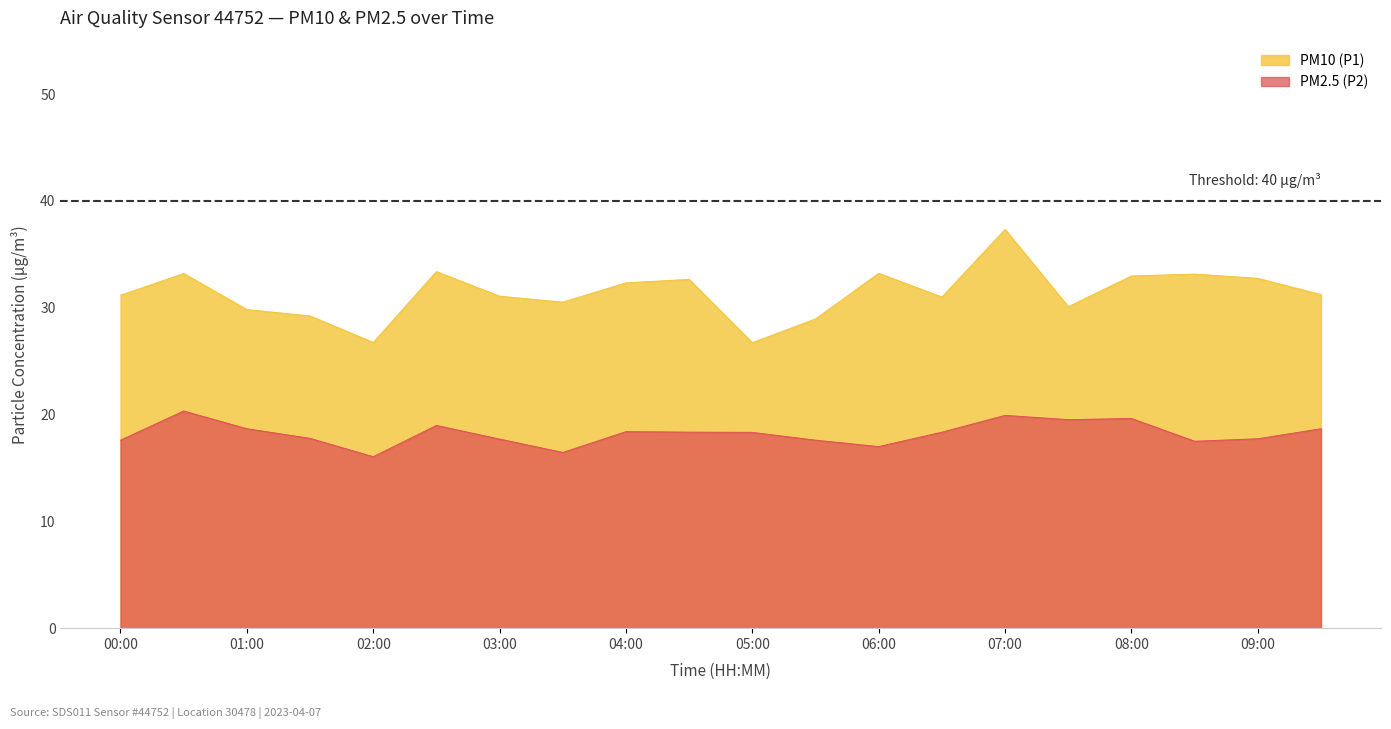

True or false: PM10 (P1) has a value of 31.0 at 06:30.

True